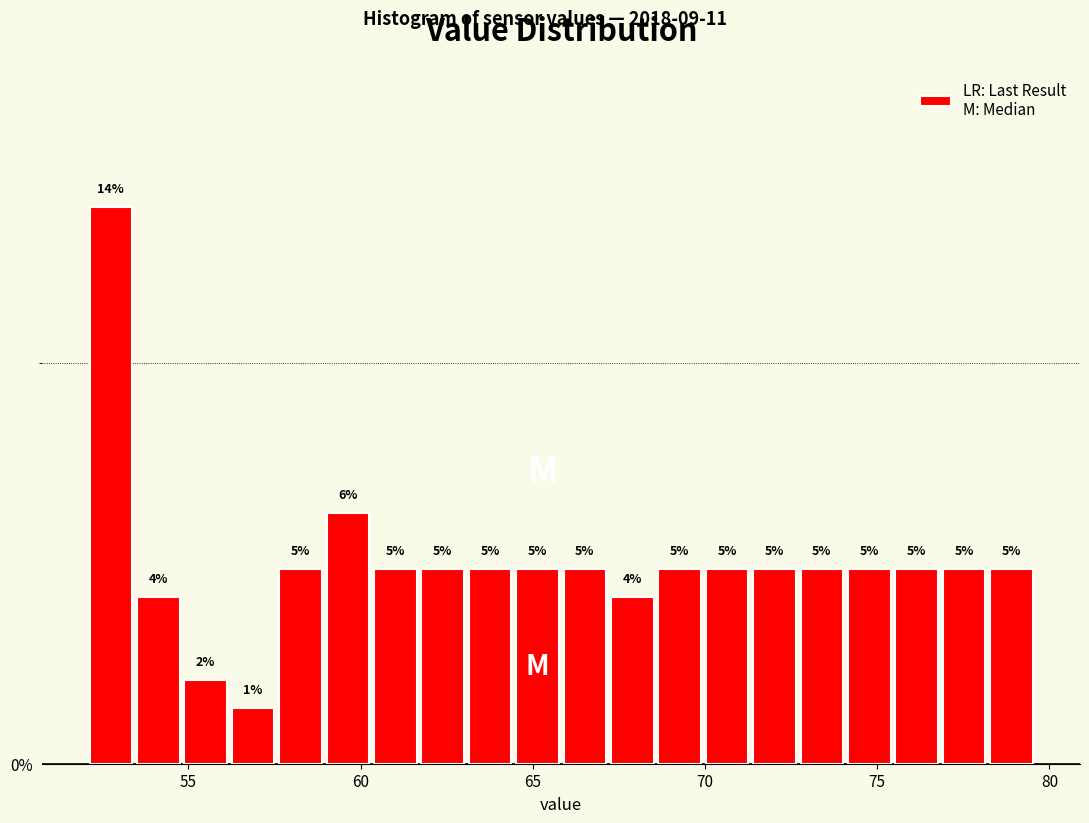

Read against the x-axis, roughly where is the centre of the tallest bar?

52.5